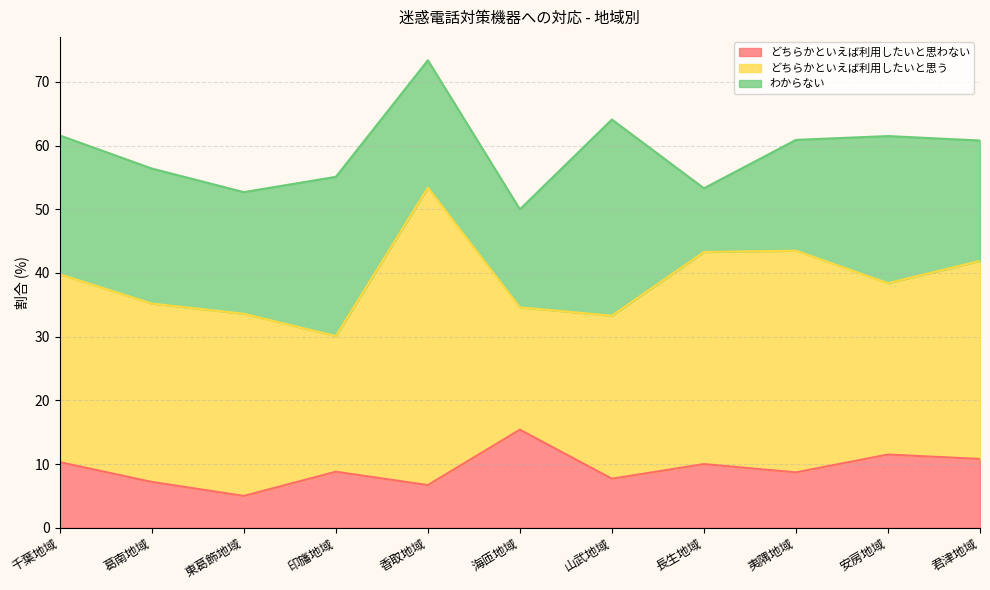

What is the difference between the maximum and second lowest values in the わからない series?

15.4